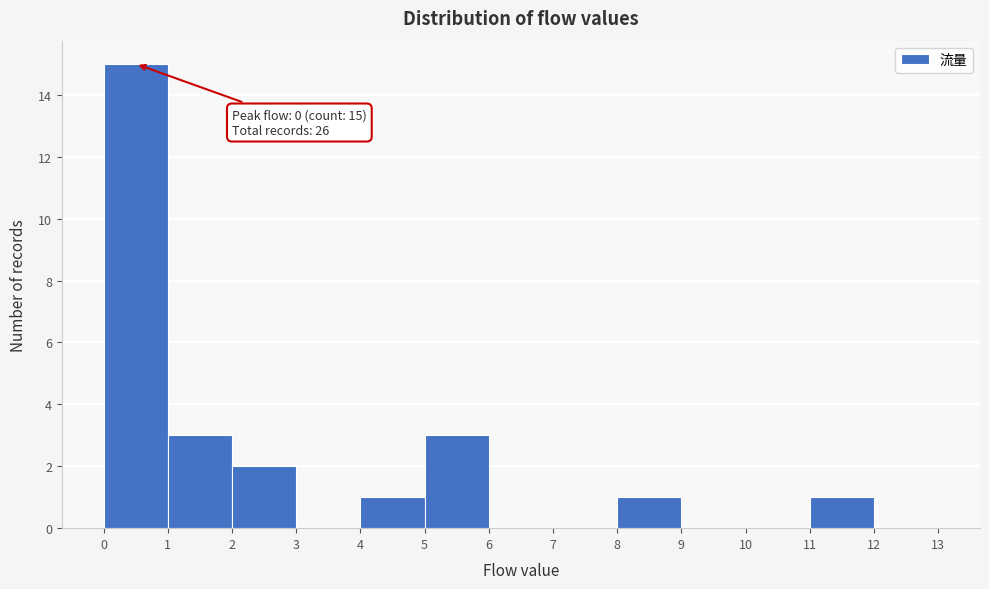

Which range on the x-axis has the tallest bar?

0 to 1